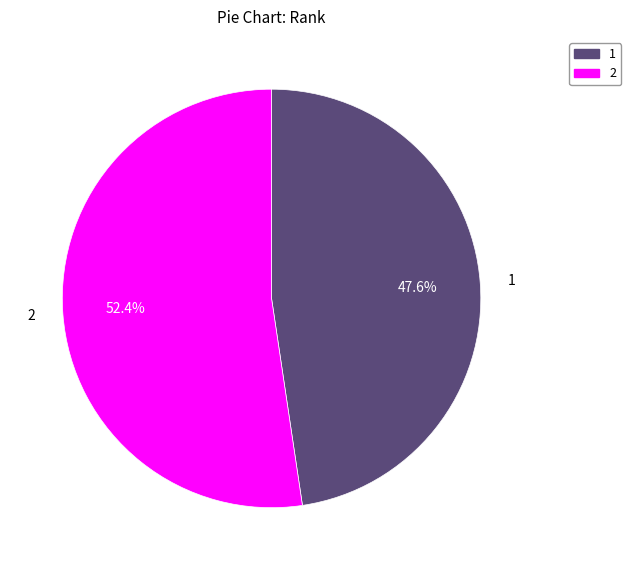

Do 2 and 1 together represent more than half of the pie?

Yes